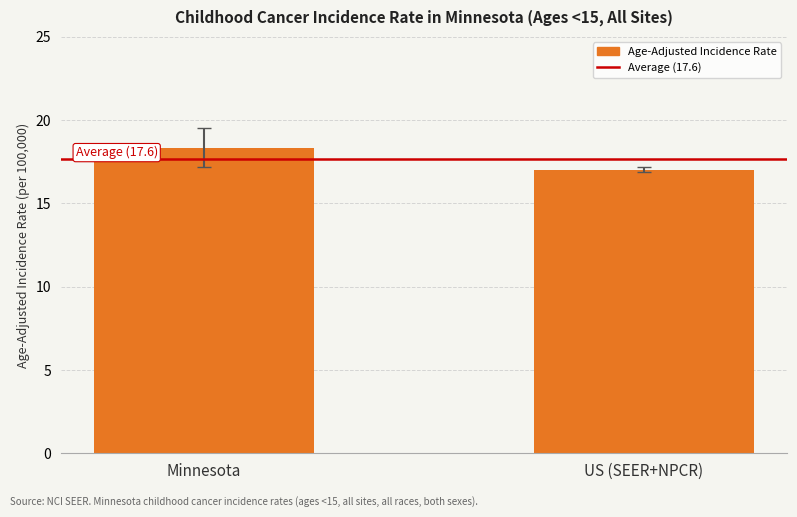

What is the approximate value at Minnesota?

18.3